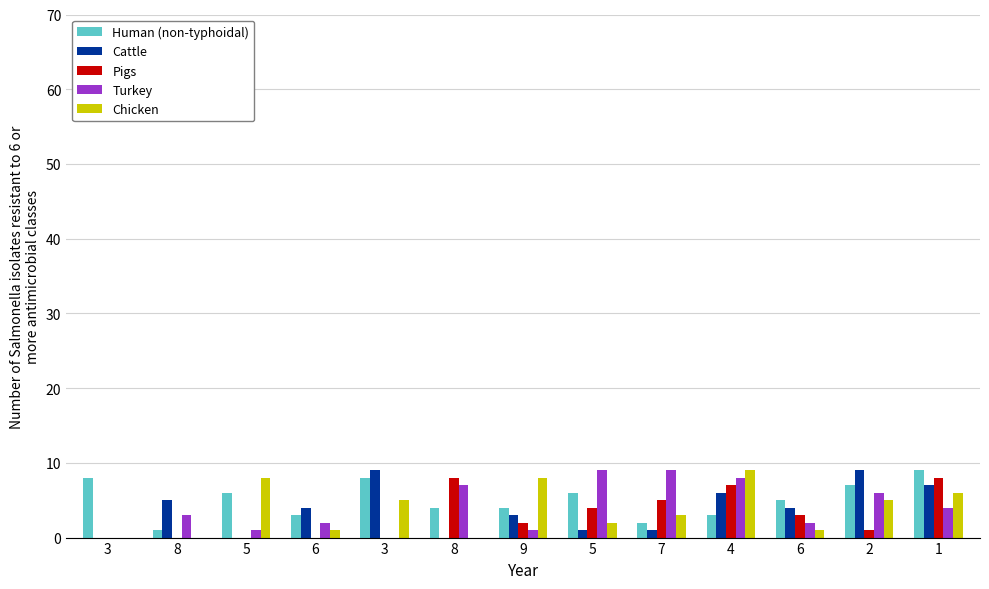

What are all the series names shown in the legend?

Human (non-typhoidal), Cattle, Pigs, Turkey, Chicken